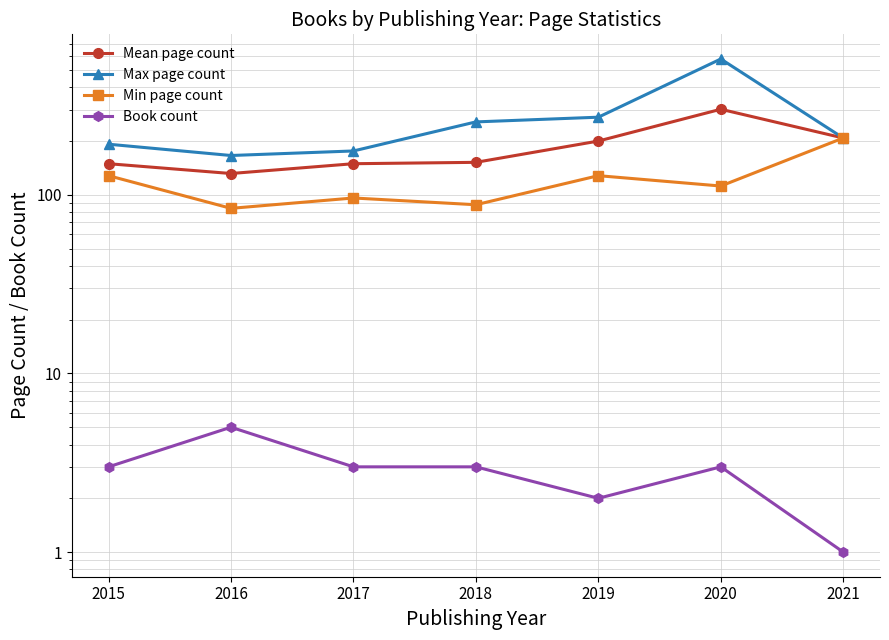

True or false: Min page count has more than 0 interior local peaks.

True